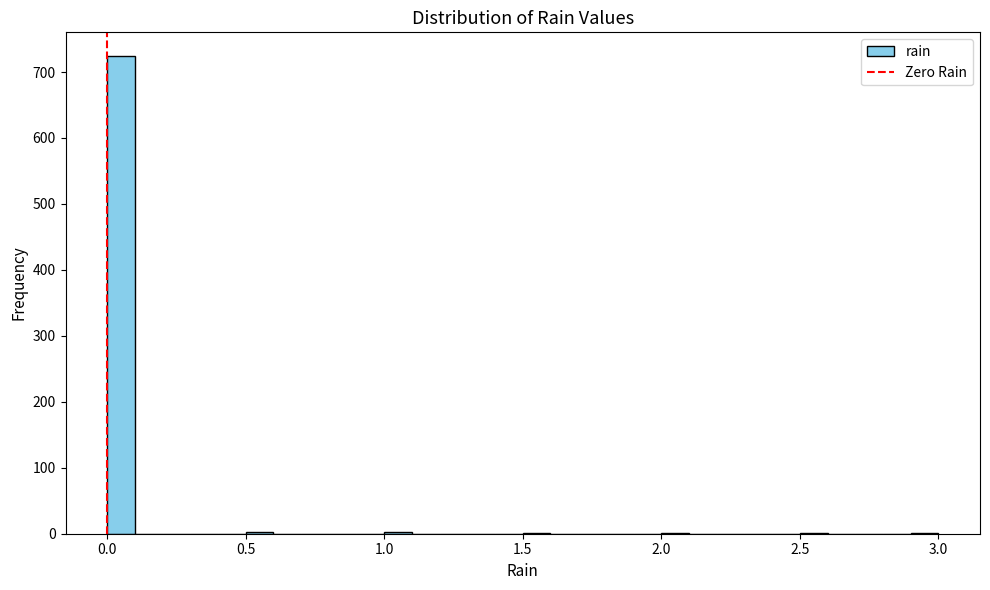

Read against the x-axis, roughly where is the centre of the tallest bar?

0.05